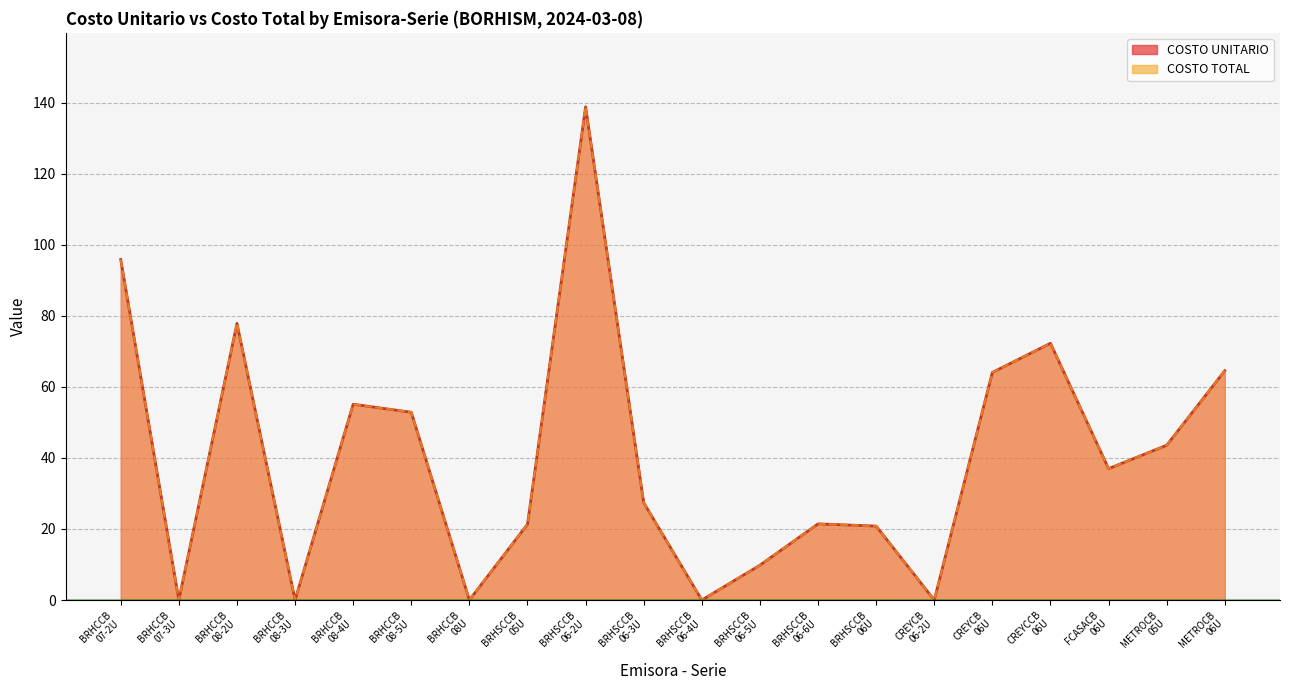

Is it true that COSTO UNITARIO equals 53.3 at BRHSCCB
06-2U?

False